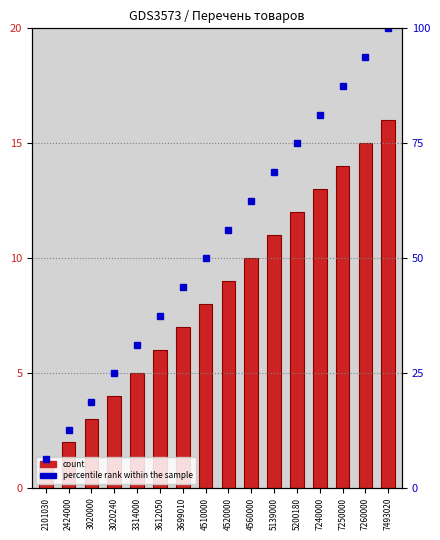

Read the count value at 3020000.

3.0